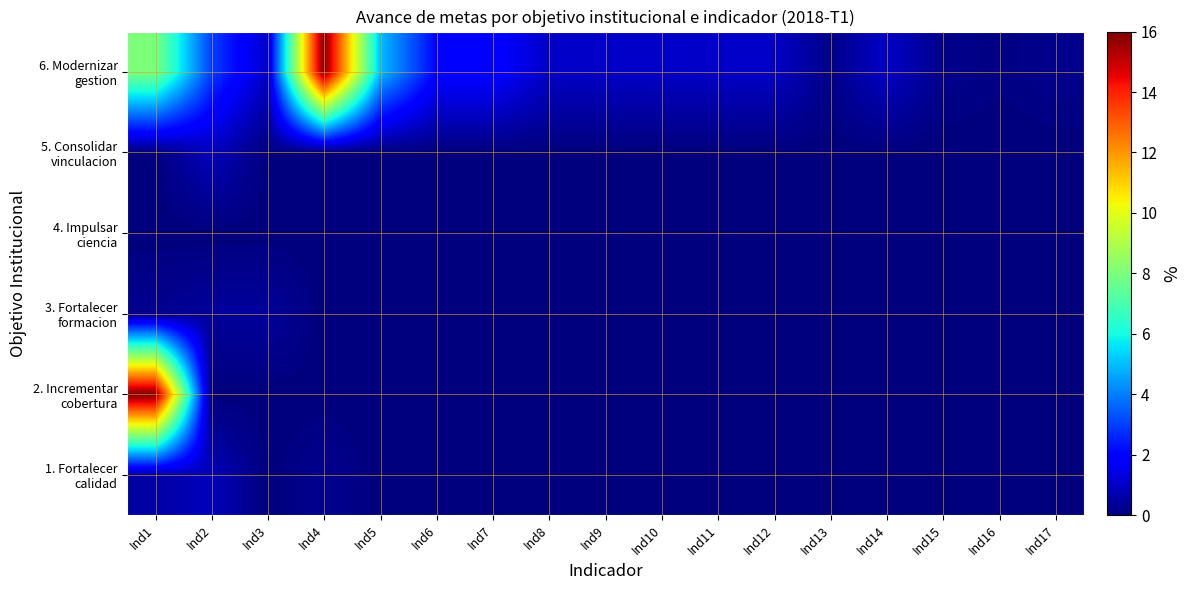

What is the total value across all series at Ind8?

1.0